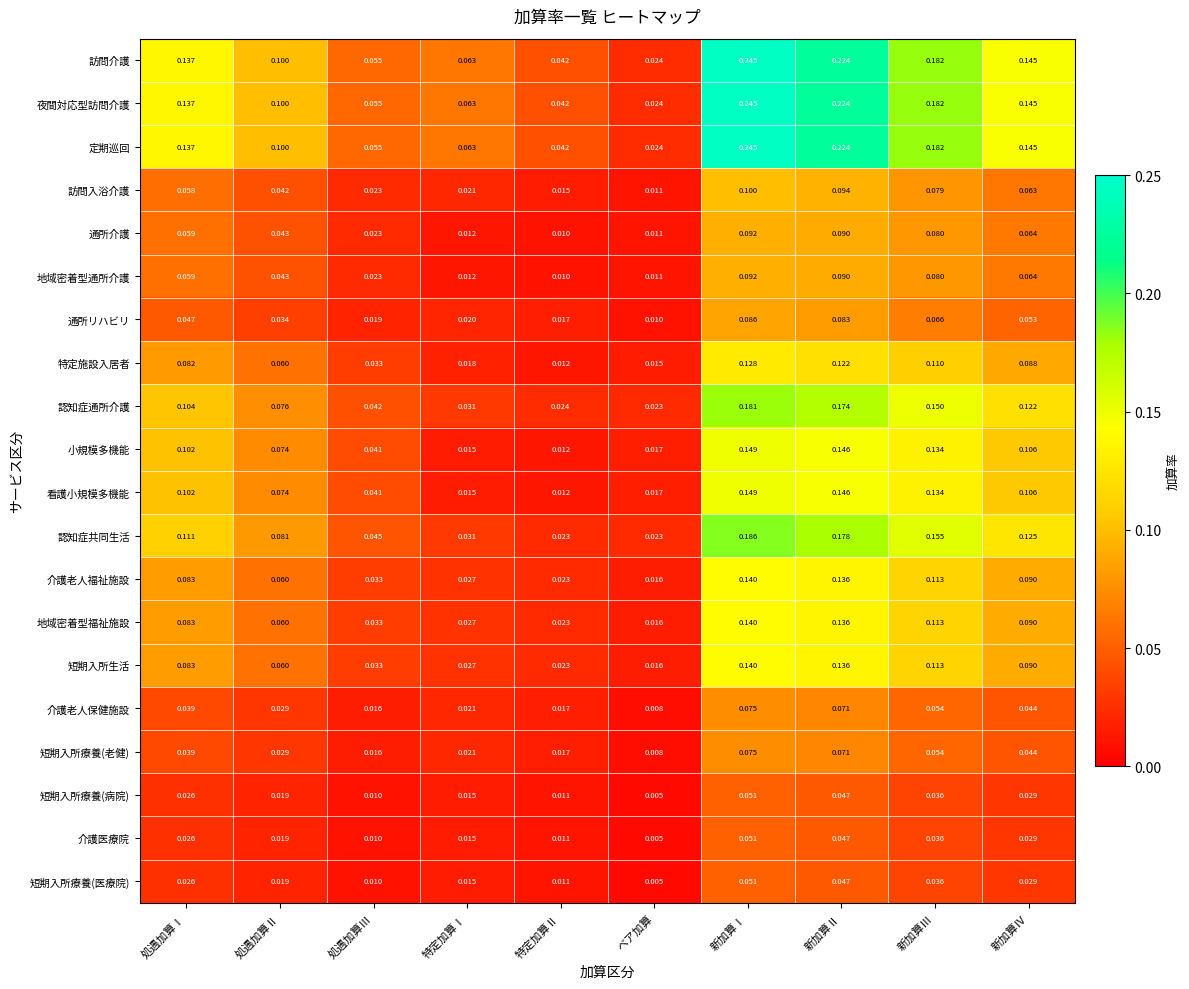

At how many categories does at least one series exceed 0?

10